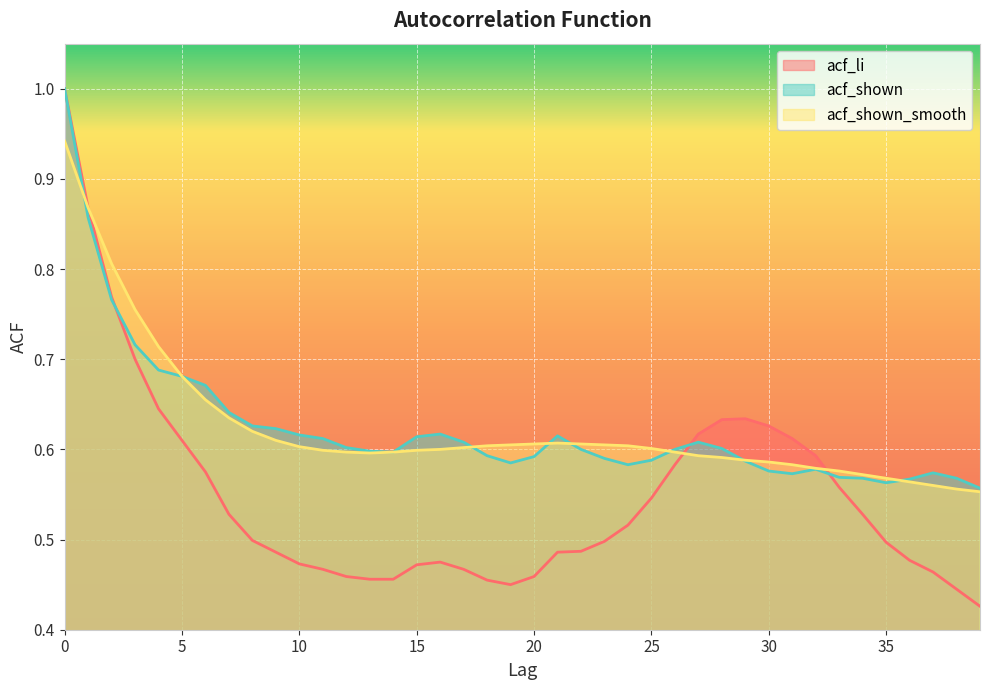

What is the total value across all series at 2?

2.3